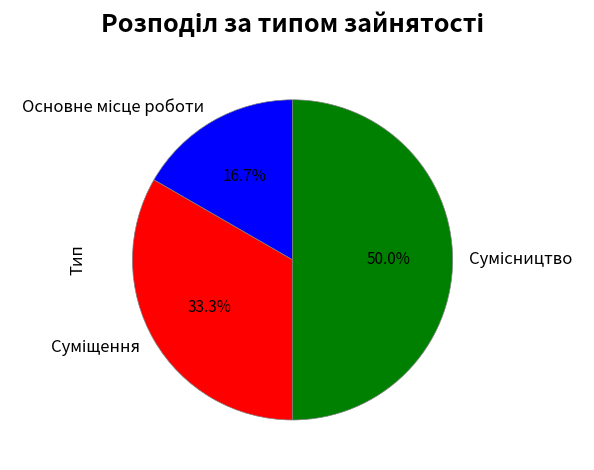

How many segments does this pie chart have?

3